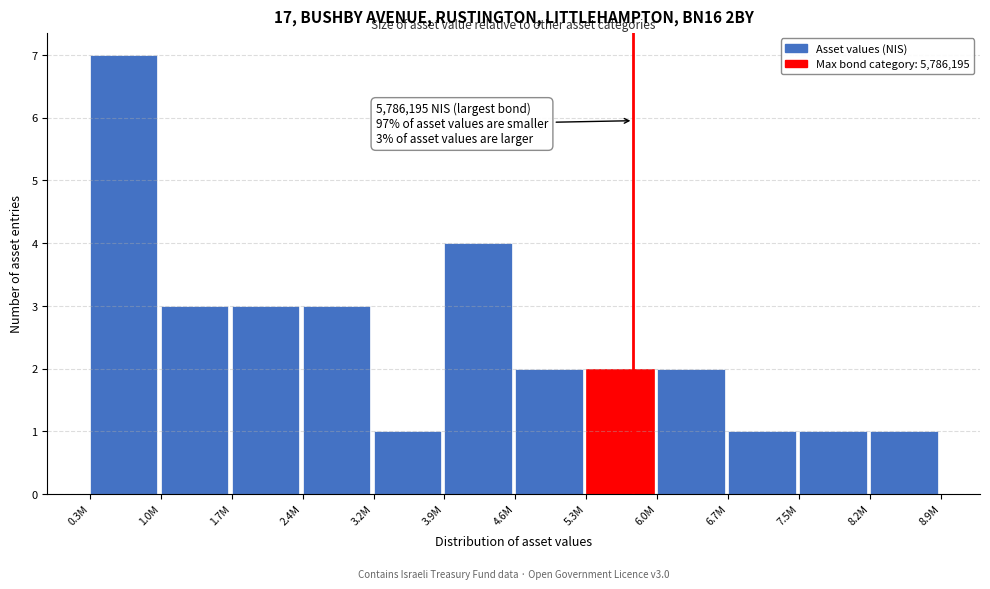

Reading right to left, transcribe all the data shown in this chart.

8.2M=1	7.5M=1	6.7M=1	6.0M=2	5.3M=2	4.6M=2	3.9M=4	3.2M=1	2.4M=3	1.7M=3	1.0M=3	0.3M=7